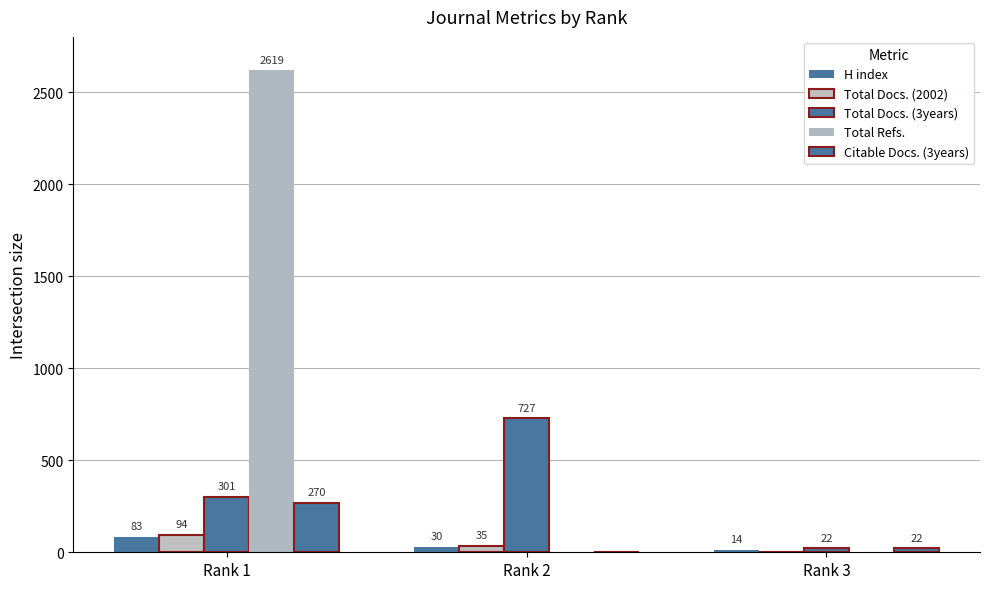

The value of H index at Rank 3 is 24. True or false?

False